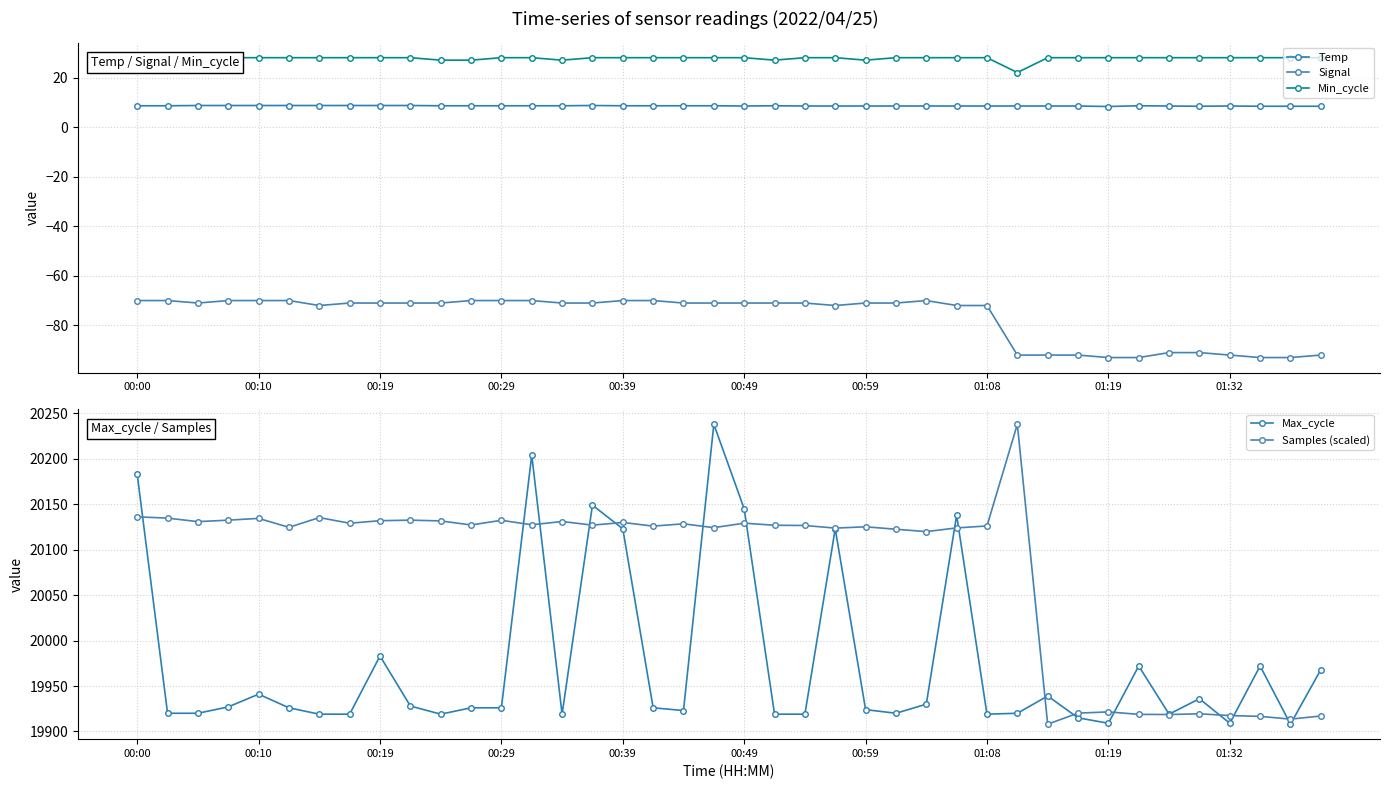

Where does the Max_cycle series first go above 19926?

00:00